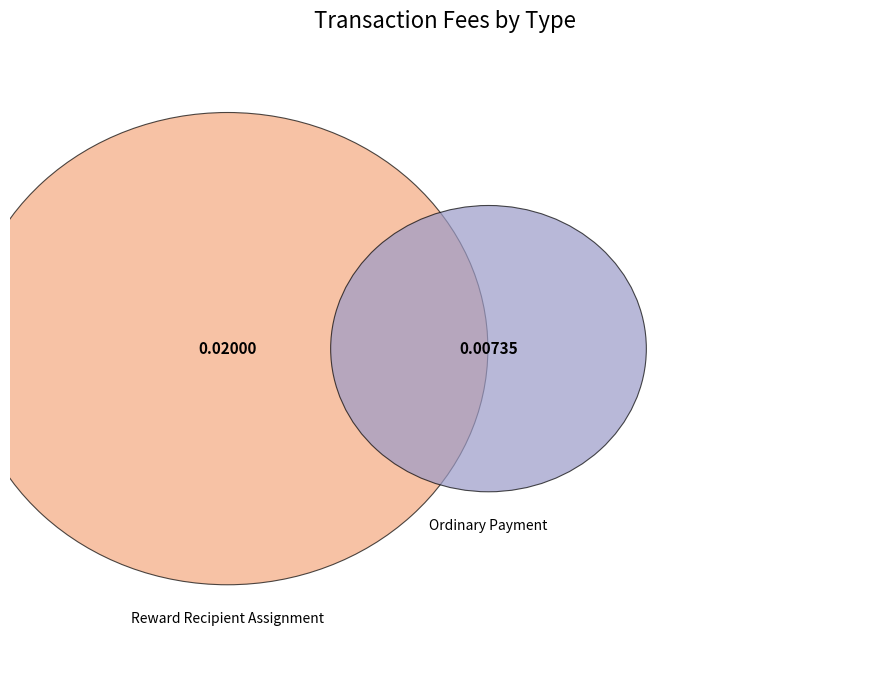

Which category has the biggest portion of the pie?

Reward Recipient Assignment